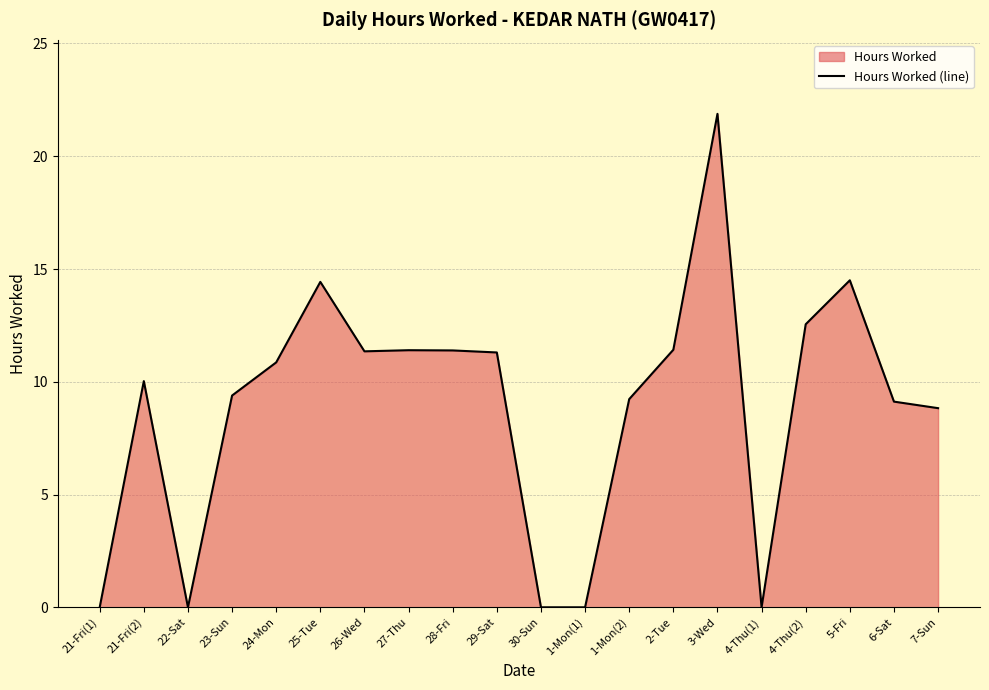

How many interior local peaks (higher than both neighbors) does the data have?

5